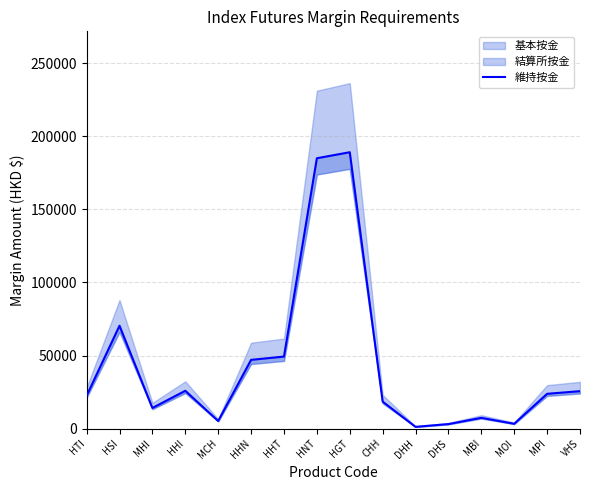

What is the change in value from HHT to CHH?

-30845